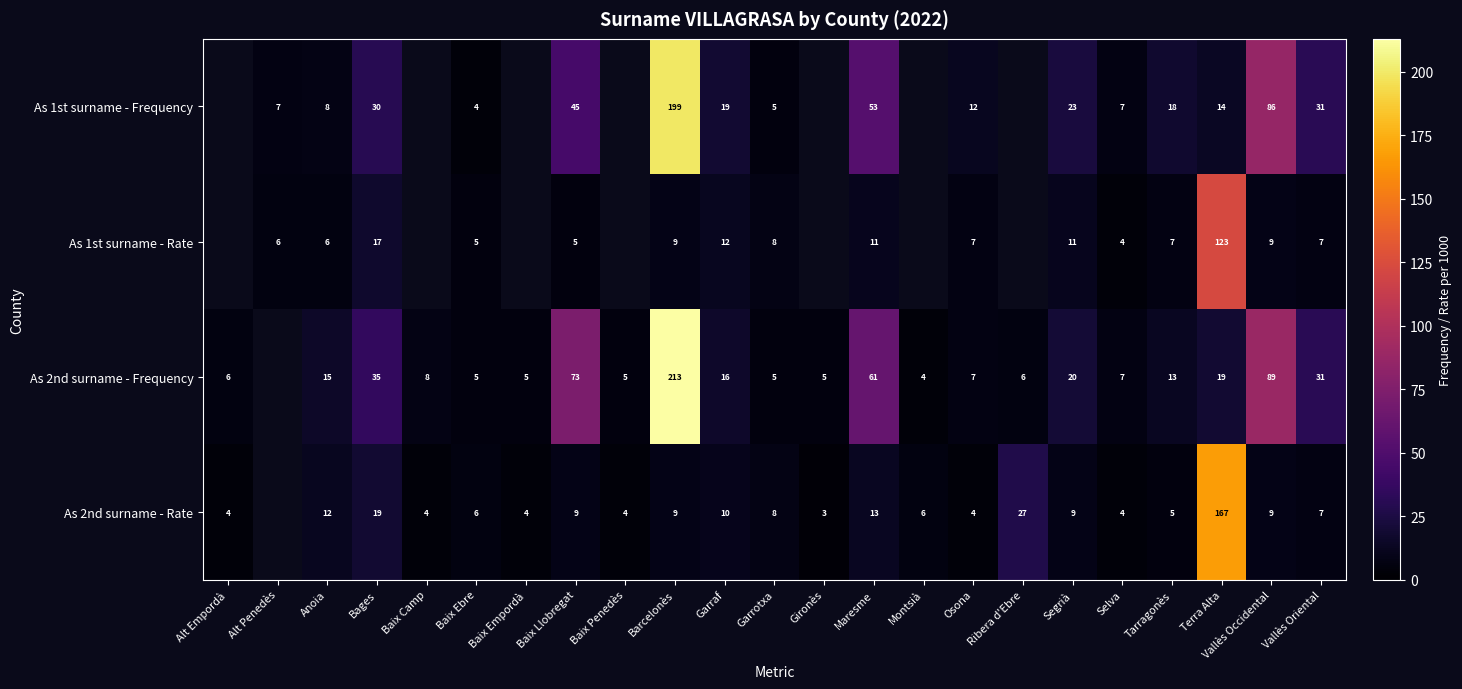

Which has a higher value, Barcelonès or Segrià?

Barcelonès